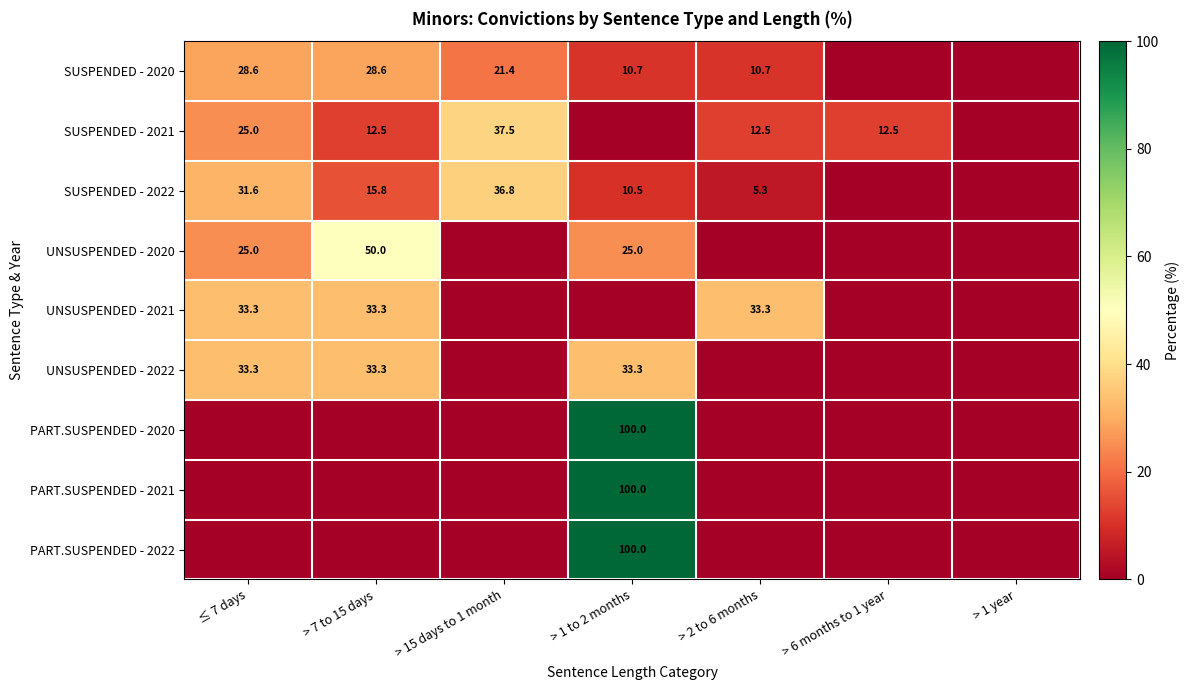

What is the sum of the UNSUSPENDED - 2021 values at ≤ 7 days and > 2 to 6 months?

66.6